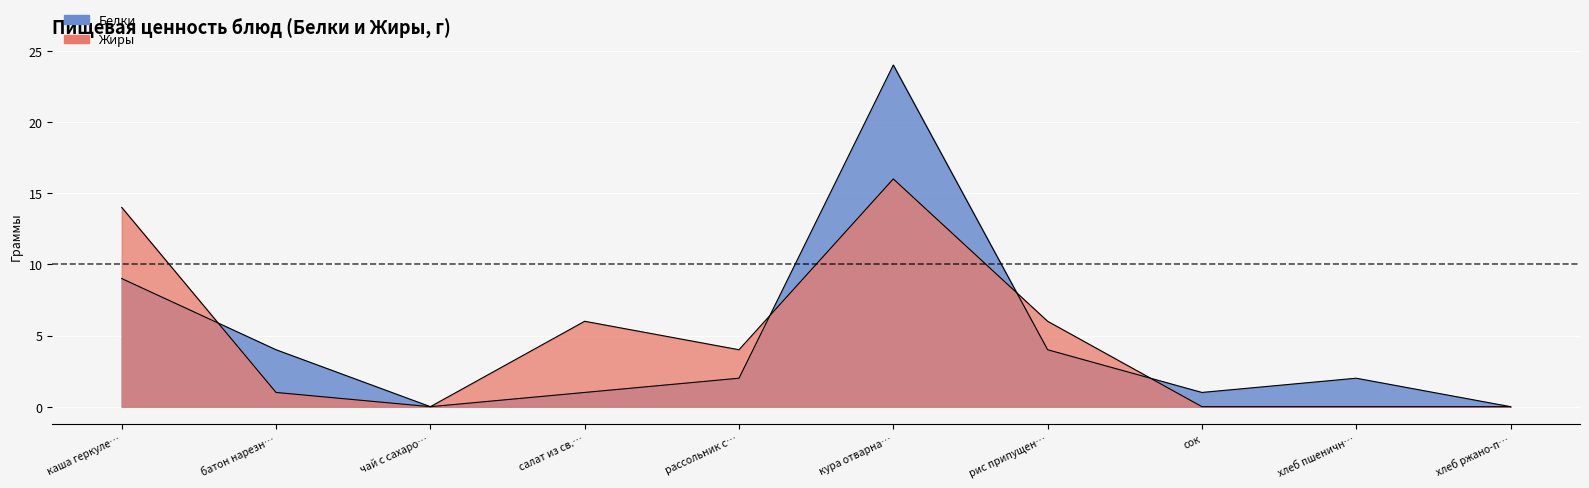

True or false: Жиры has a value of -5 at сок.

False